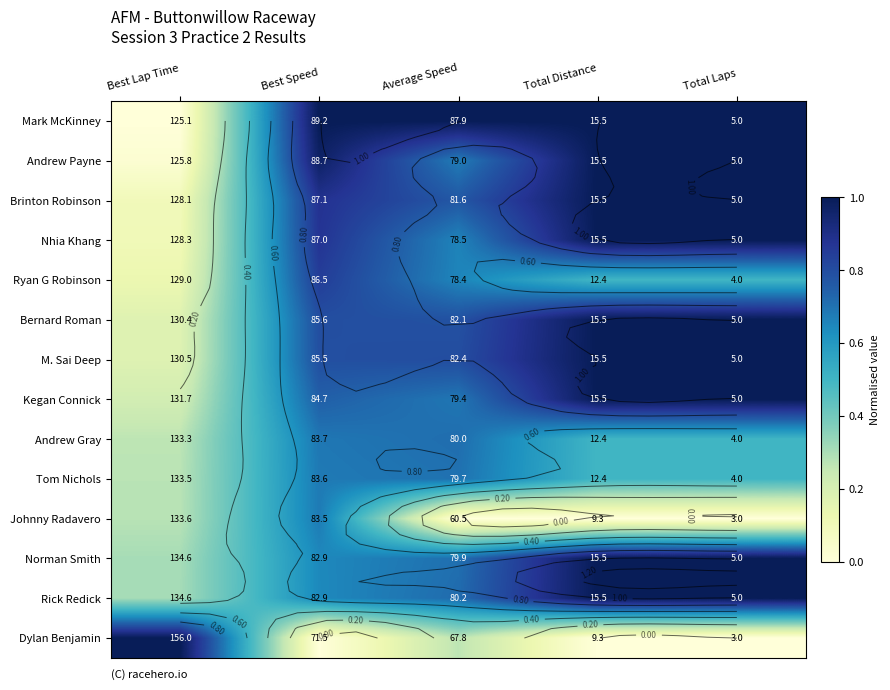

List the series in order of their peak value, lowest first.

Johnny Radavero, Tom Nichols, Andrew Gray, Ryan G Robinson, Mark McKinney, Andrew Payne, Brinton Robinson, Nhia Khang, Bernard Roman, M. Sai Deep, Kegan Connick, Norman Smith, Rick Redick, Dylan Benjamin